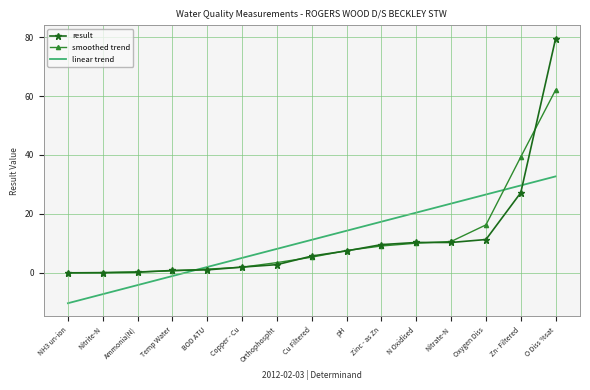

True or false: linear trend has more than 1 points higher than both neighbors.

False